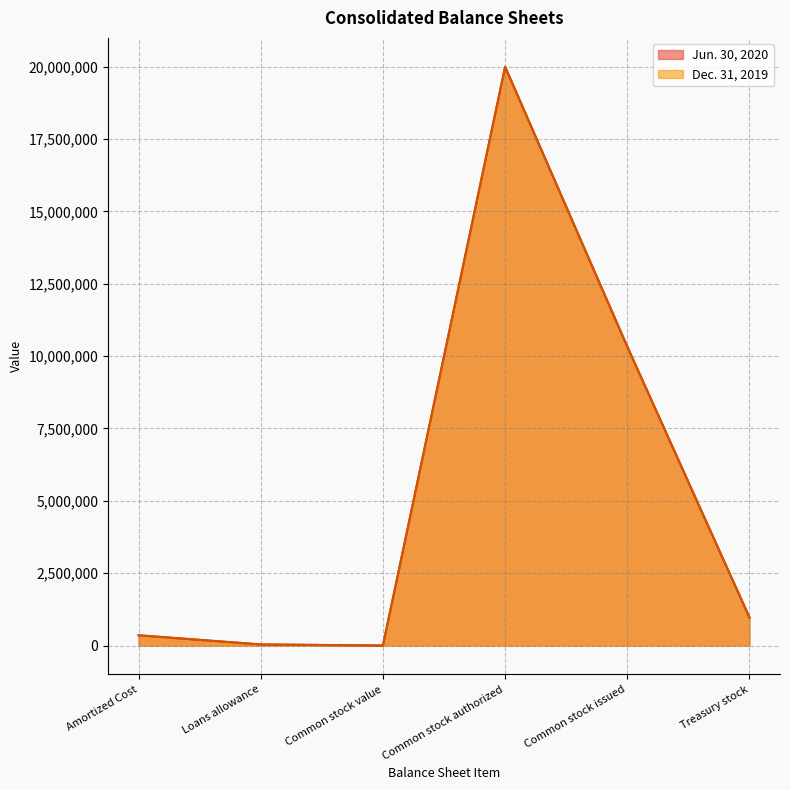

Reading left to right, what are all the values shown in this chart?

Jun. 30, 2020: 353924	37620	0	20000000	10330202	966140
Dec. 31, 2019: 351069	33760	0	20000000	10327656	975962